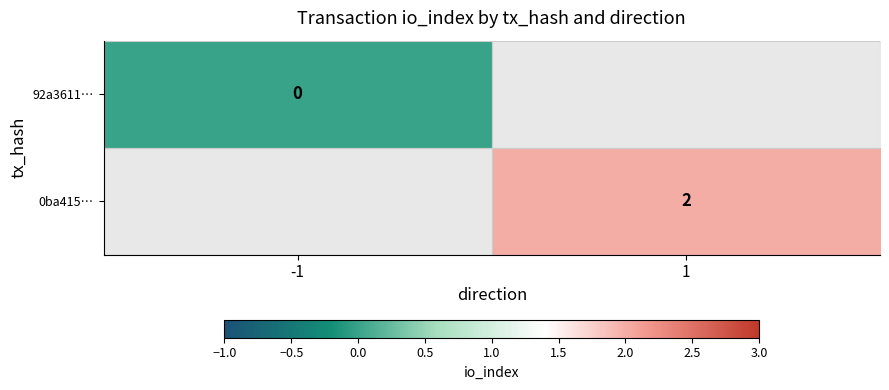

The value of 0ba415… at 1 is 1. True or false?

False